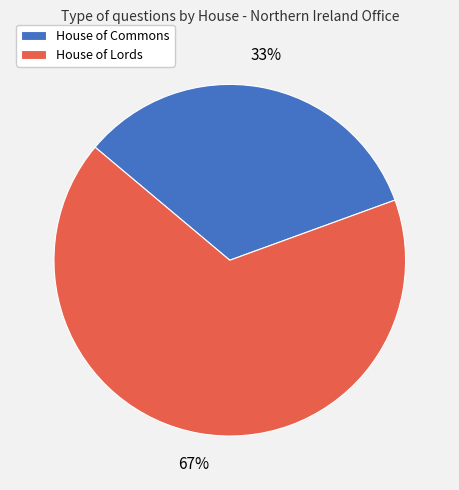

What is the smallest slice in the pie chart?

House of Commons